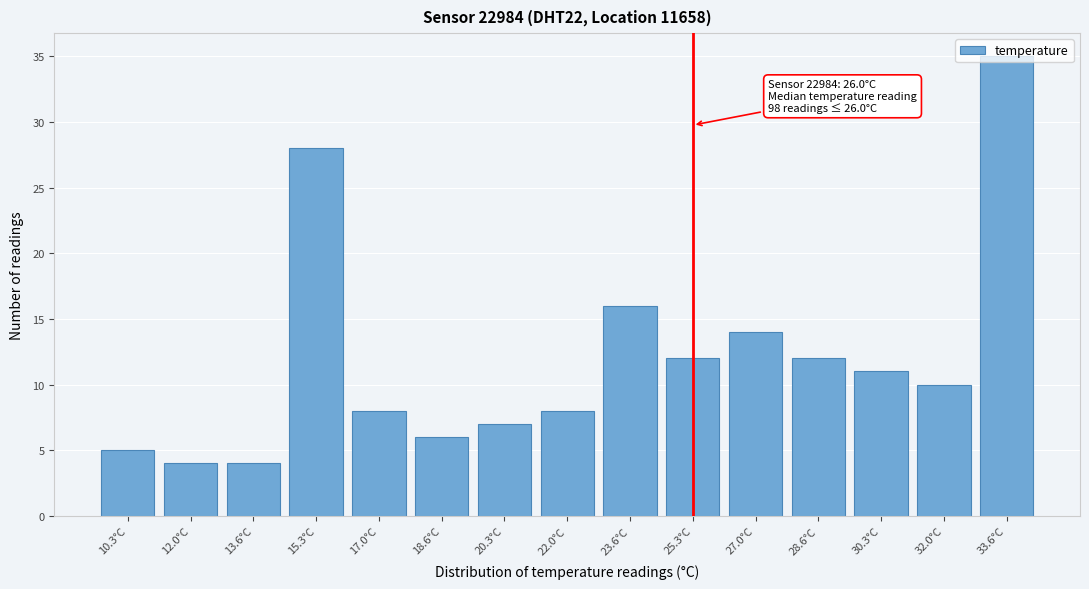

What is the ratio of the value at 15.3°C to the value at 27.0°C?

2.0